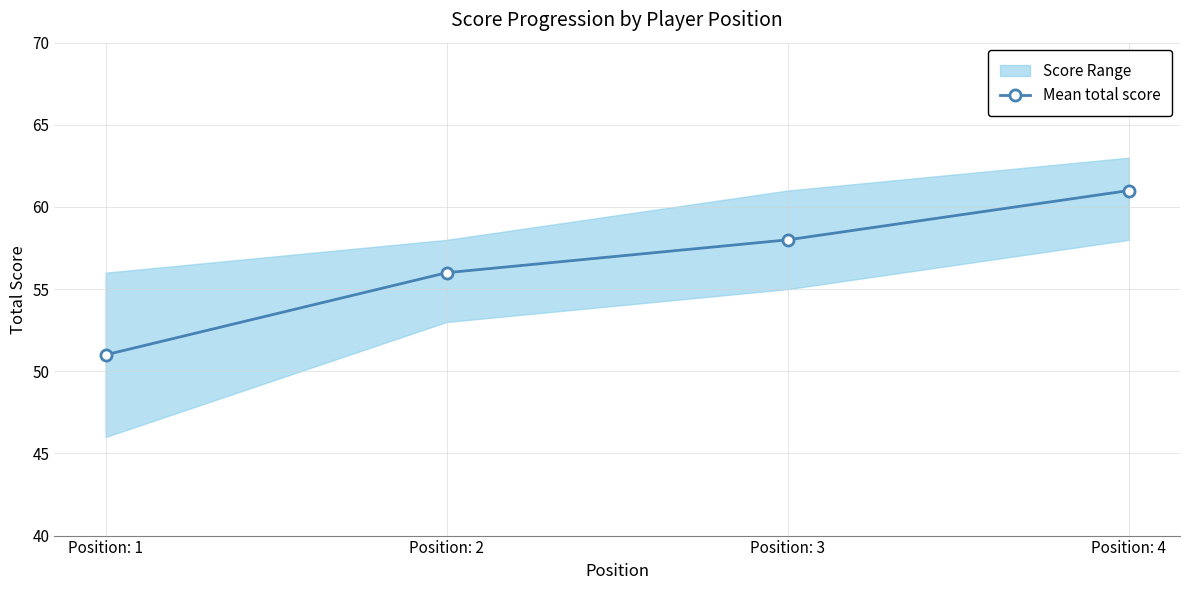

What is the difference between the values at Position: 4 and Position: 1?

10